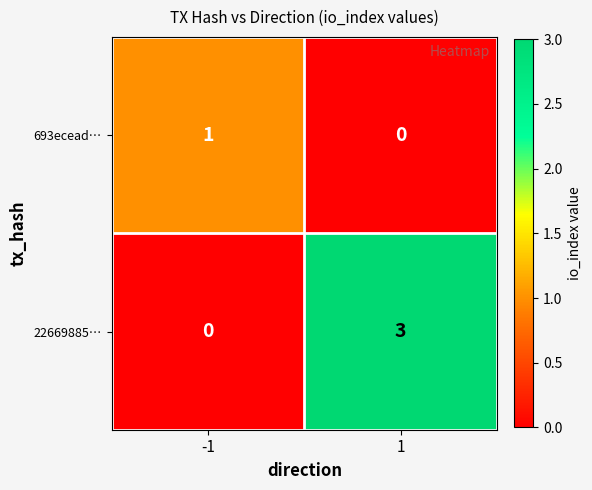

Reading left to right, what are all the values shown in this chart?

693ecead…: -1=1	1=0
22669885…: -1=0	1=3